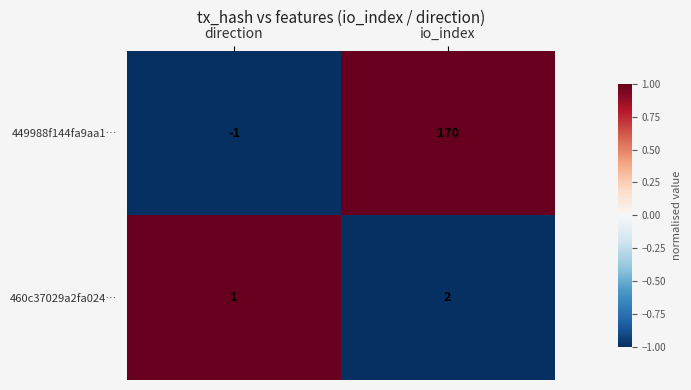

Which series has the widest spread of values?

449988f144fa9aa1…